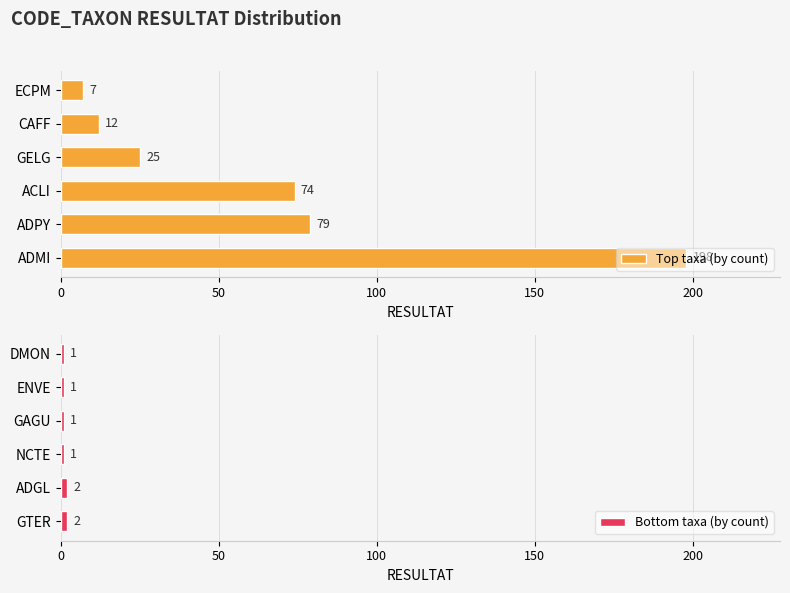

Which series has the largest total across all categories?

Top taxa (by count)